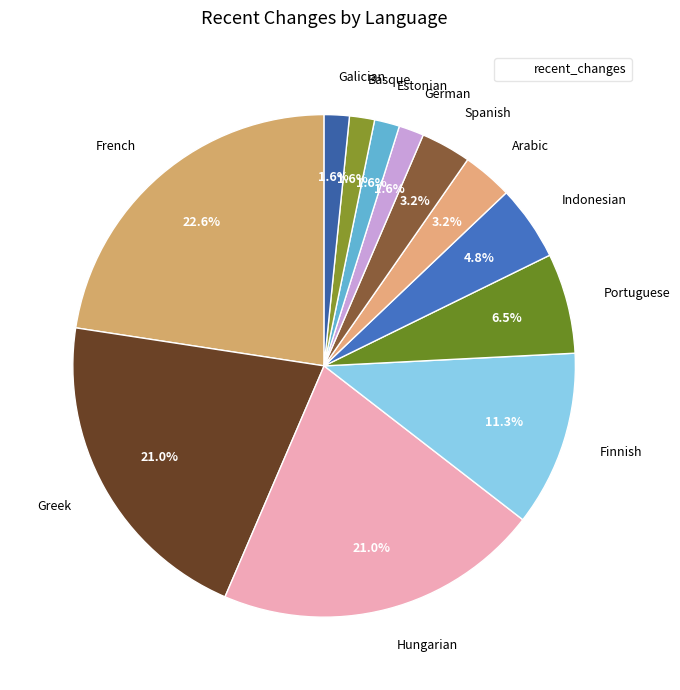

Which has a higher value, Finnish or Arabic?

Finnish